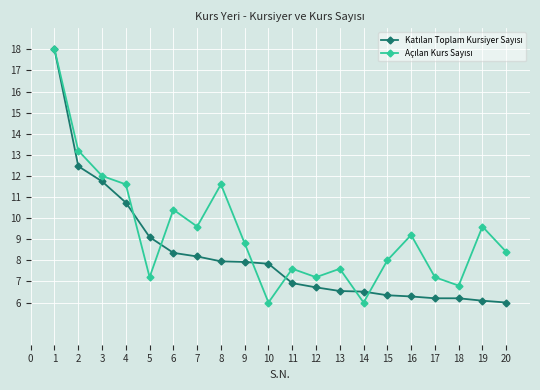

What is the minimum value shown in the chart?

6.0